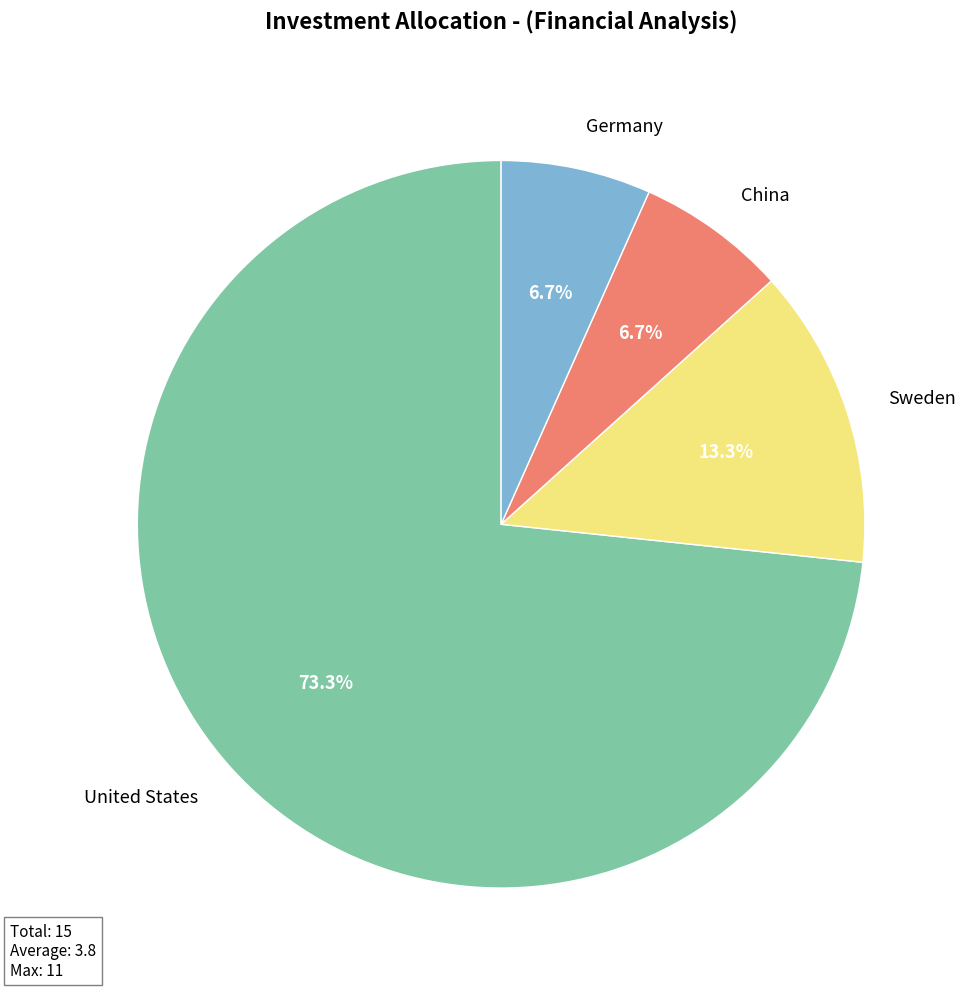

Which category has the biggest portion of the pie?

United States